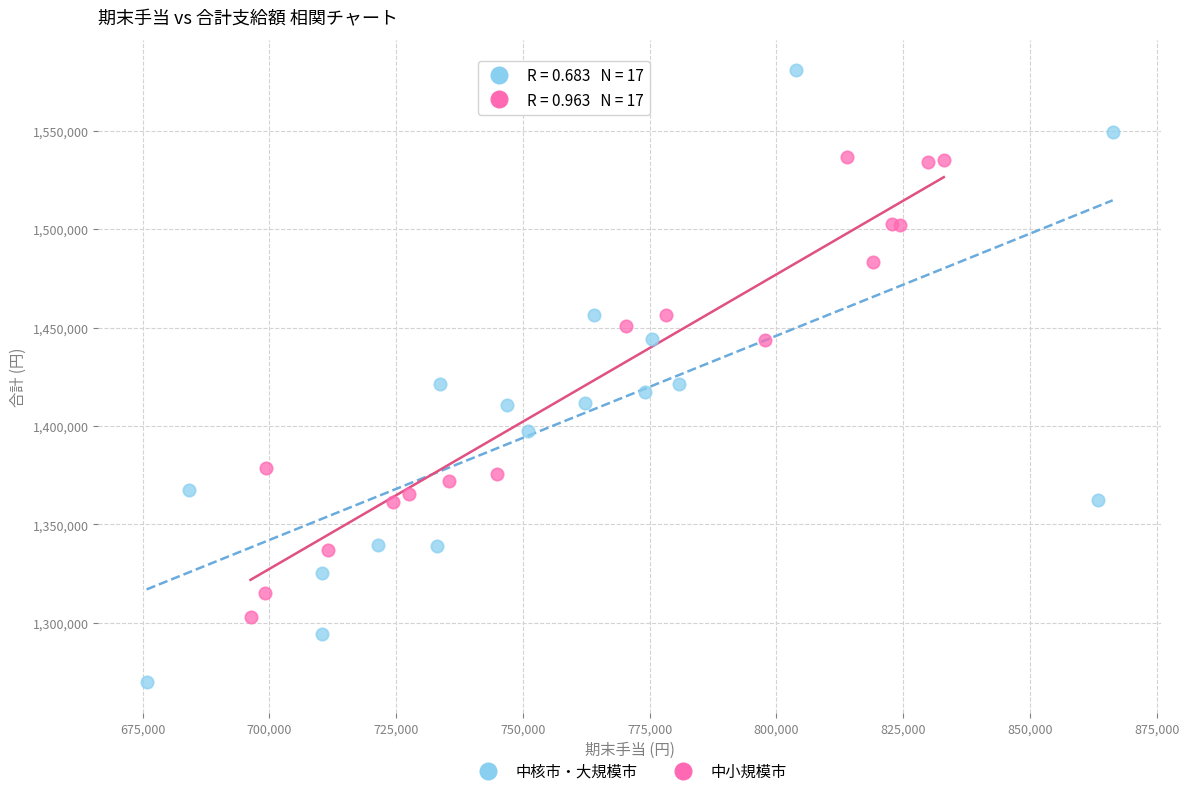

Which series contains the lowest Y value?

中核市・大規模市